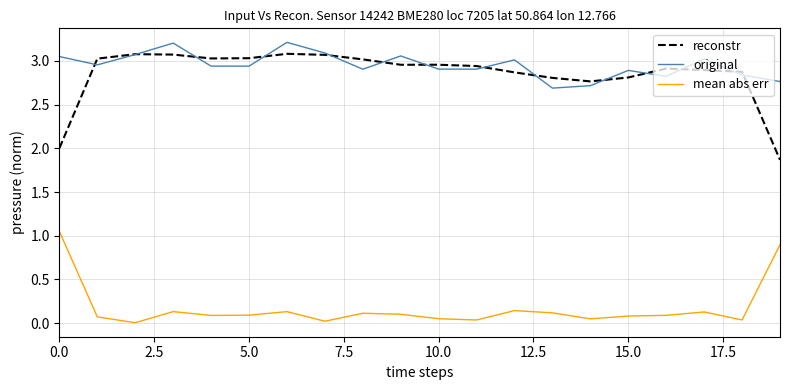

How many lines are shown in the chart?

3